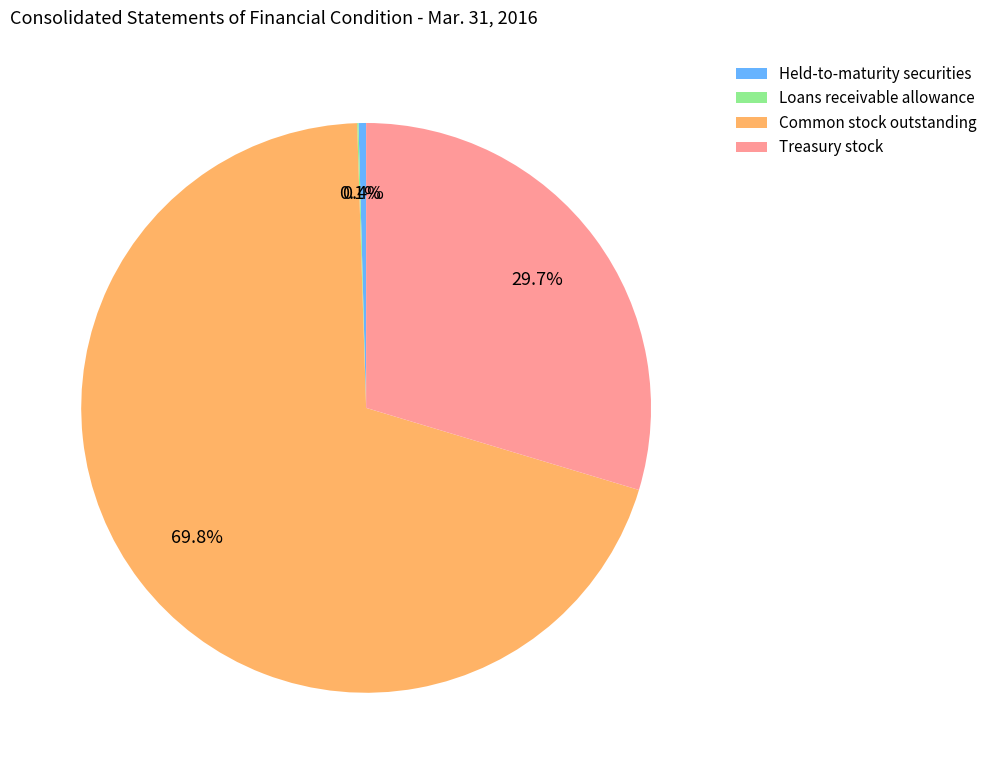

Which category has the biggest portion of the pie?

Common stock outstanding